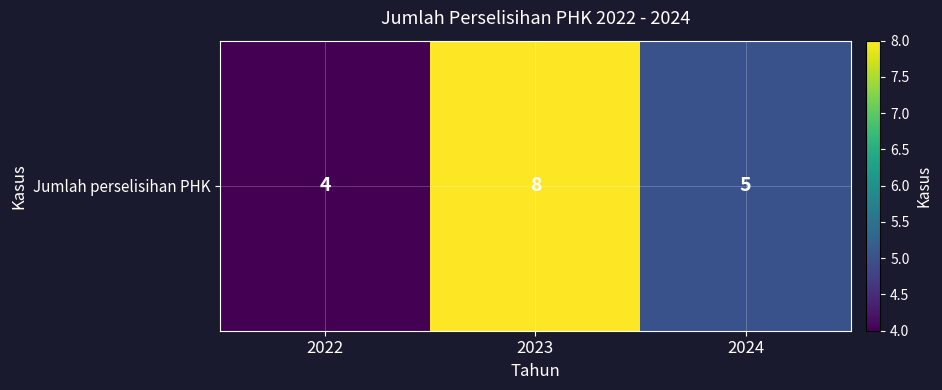

List the labels in order of value, largest first.

2023, 2024, 2022